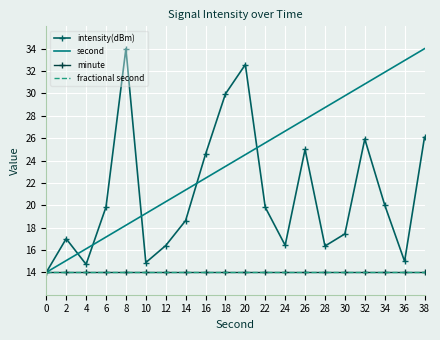

The value of fractional second at 10 is 9.4. True or false?

False